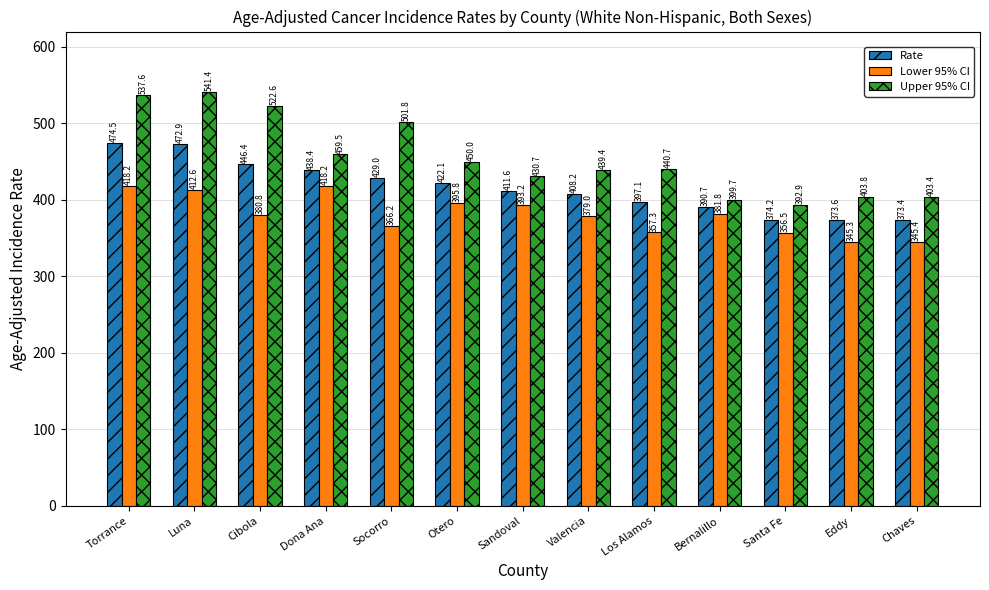

The value of Lower 95% CI at Cibola is 380.8. True or false?

True